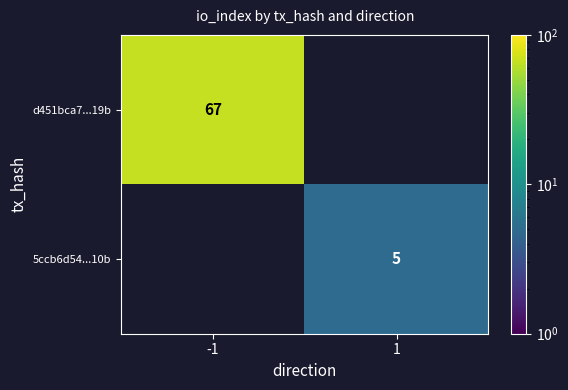

True or false: 5ccb6d54...10b has a value of 8 at 1.

False